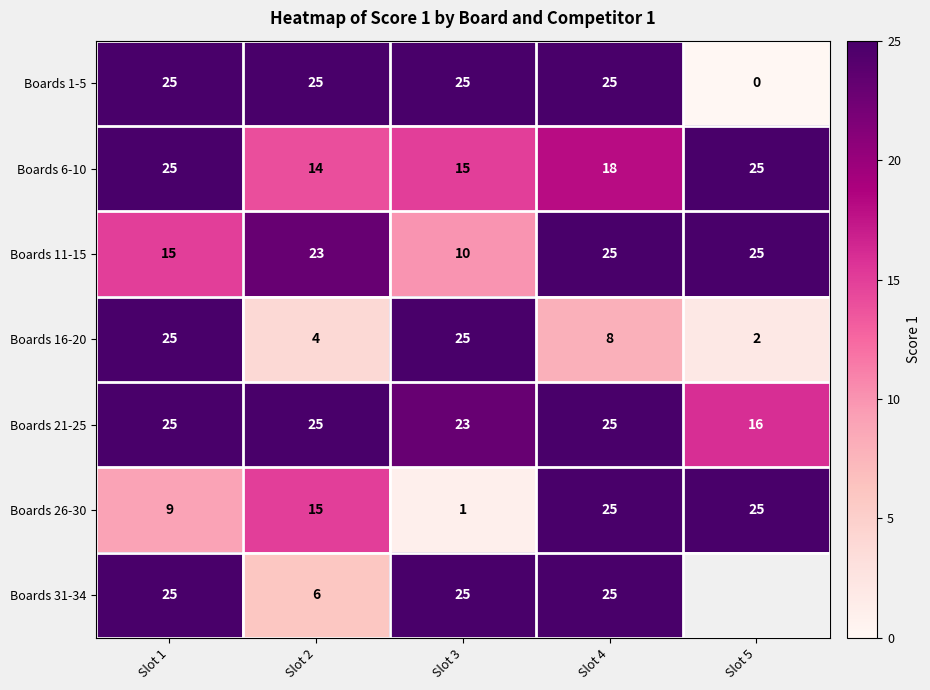

The value of Boards 16-20 at Slot 5 is 0.6. True or false?

False